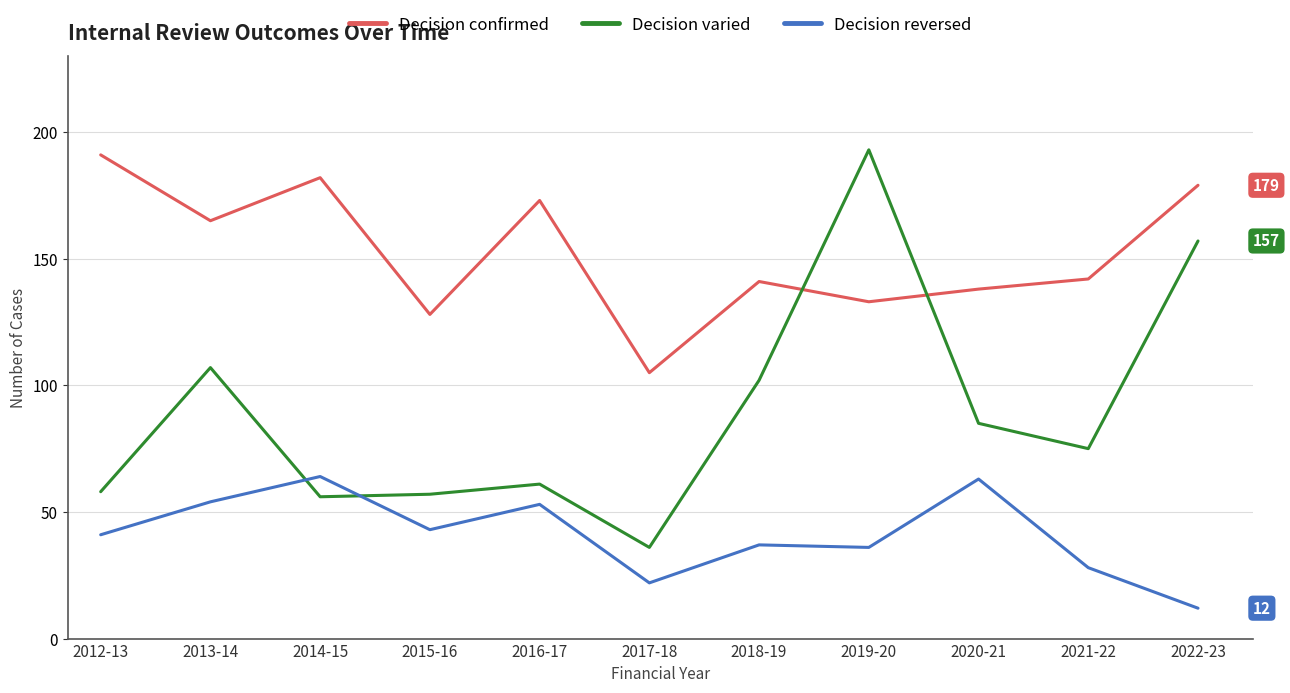

What is the minimum value for Decision varied?

36